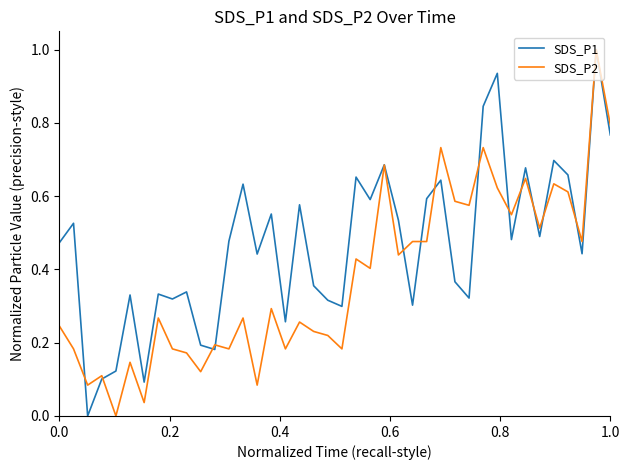

Rank the series by their average value, from highest to lowest.

SDS_P1, SDS_P2